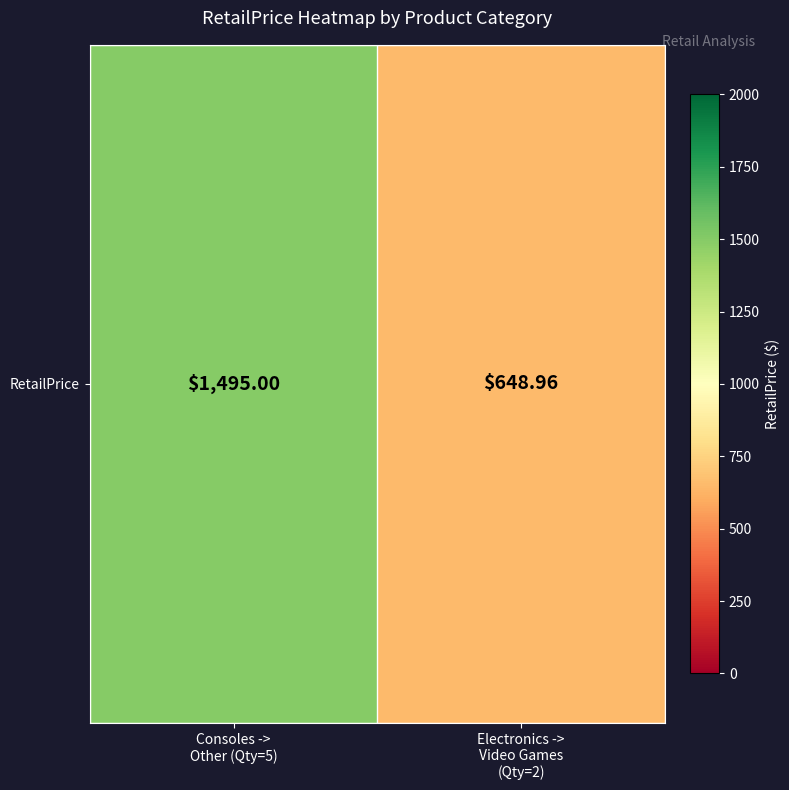

Rank the categories by value from lowest to highest.

Electronics ->
Video Games
(Qty=2), Consoles ->
Other (Qty=5)